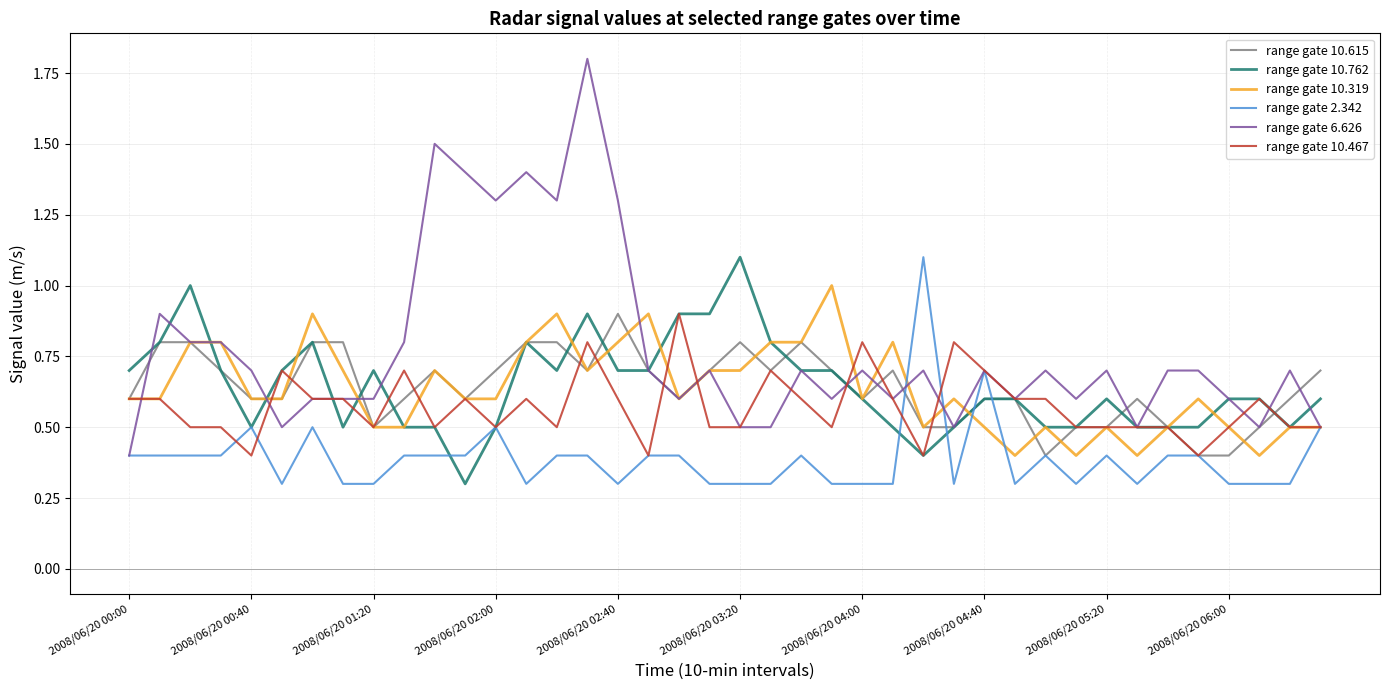

Which series has the widest spread of values?

range gate 6.626